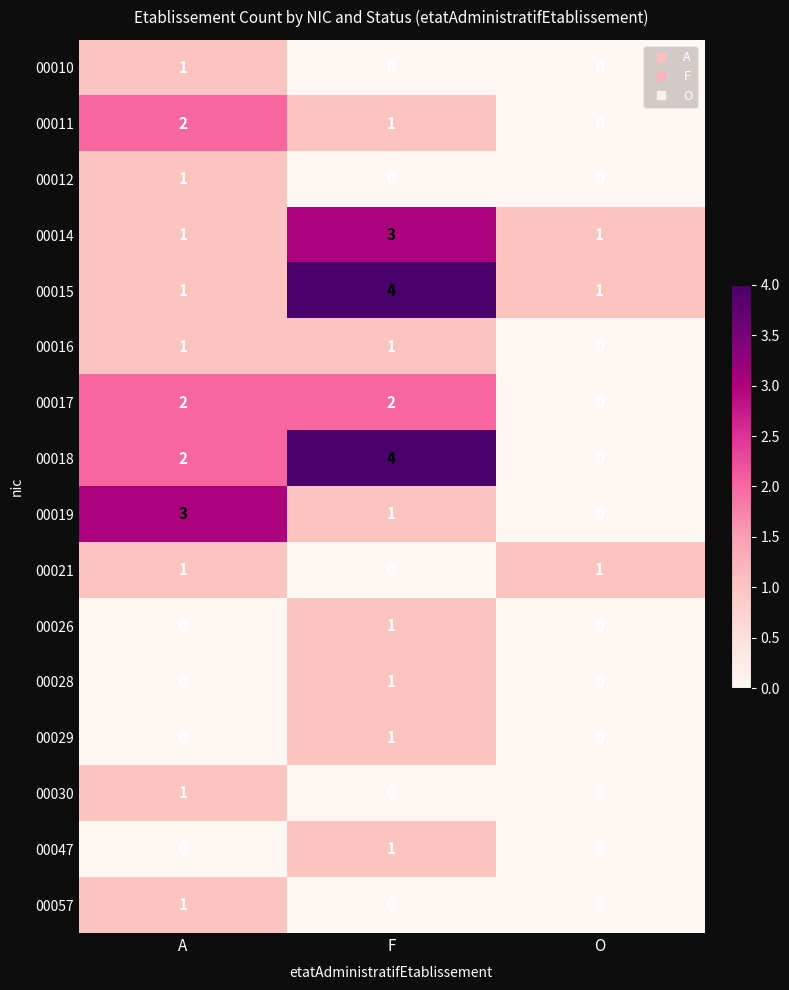

At which label does 00021 reach its minimum?

F